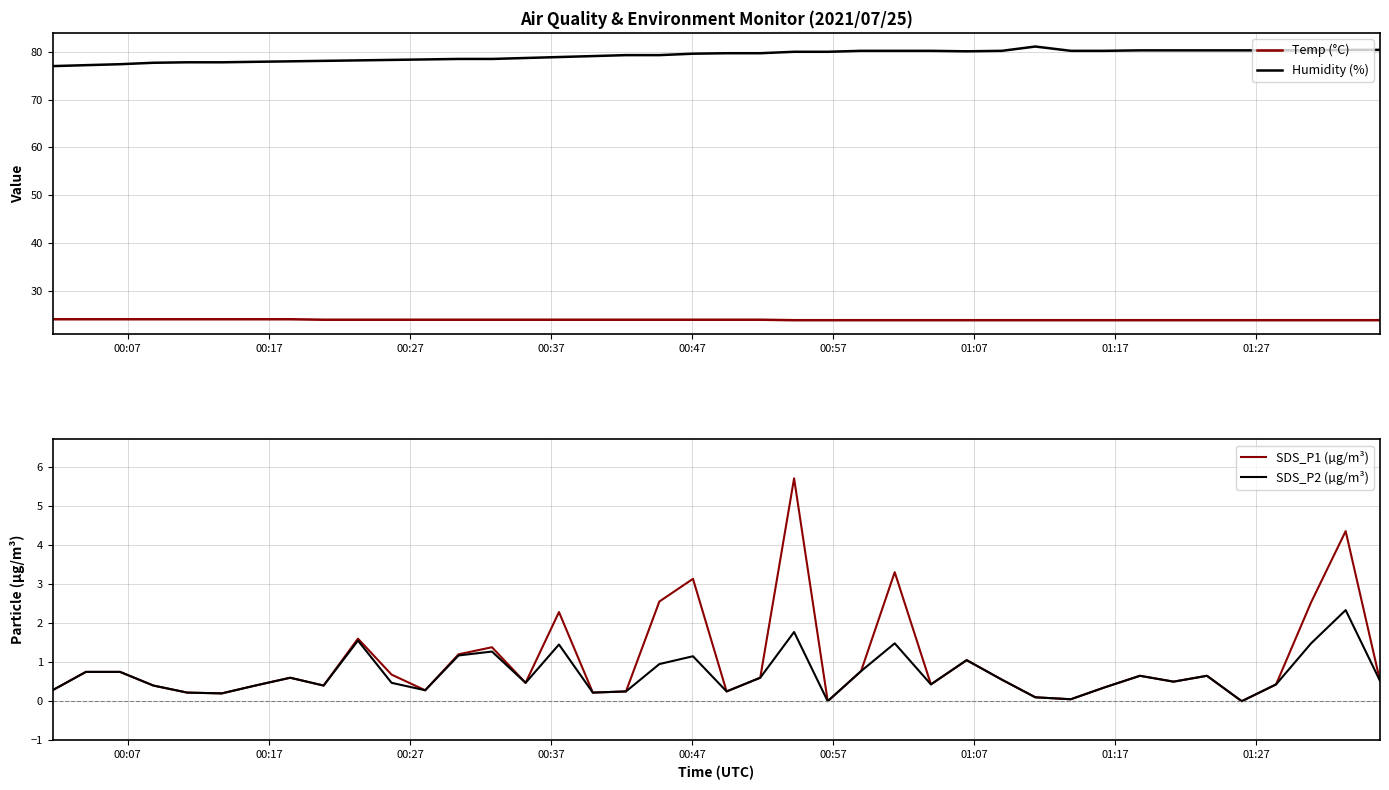

At how many categories does at least one series exceed 73?

40